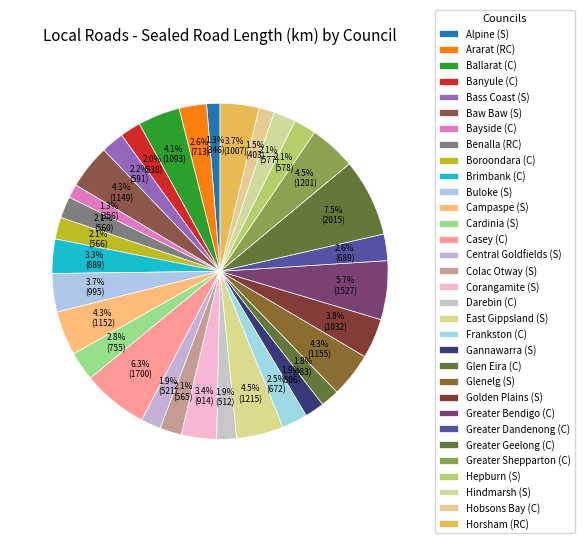

The Horsham (RC) slice represents 4% of the pie. True or false?

True